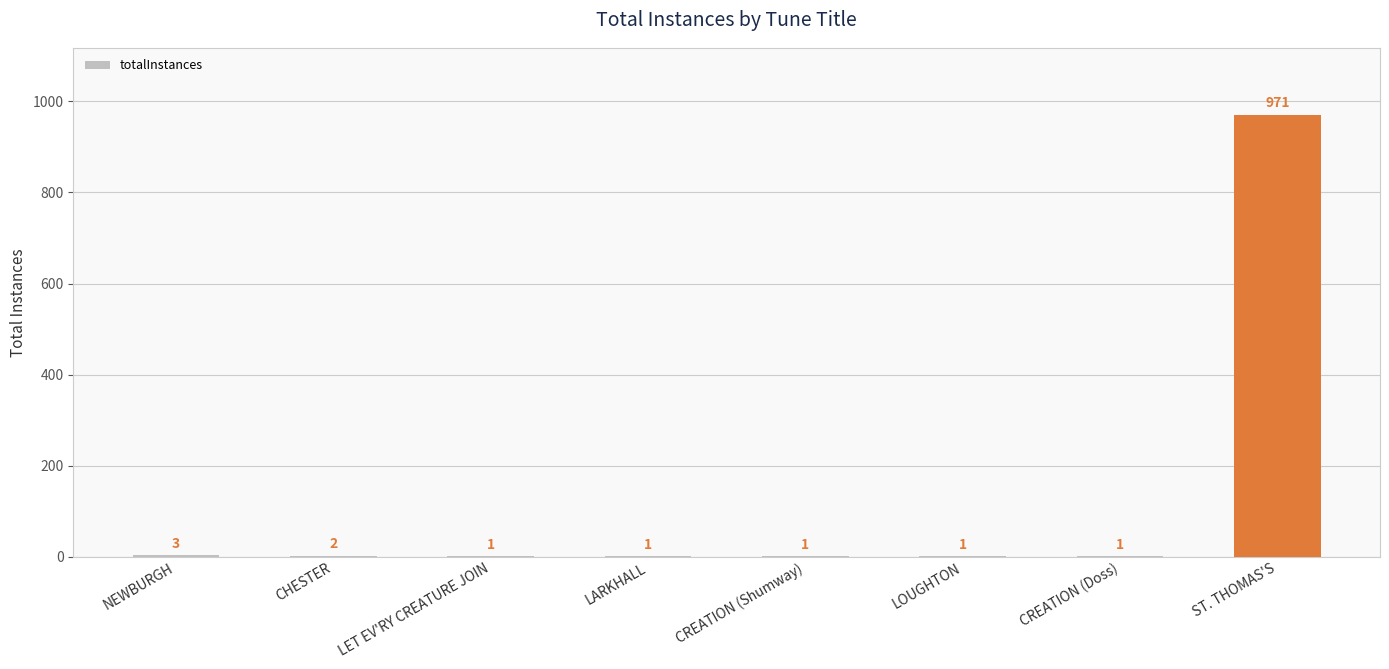

What is the maximum value shown in the chart?

971